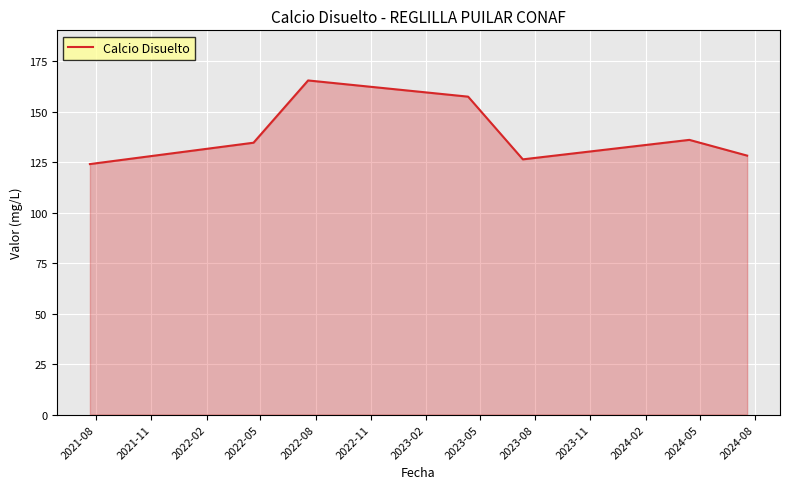

What is the average value?

139.0